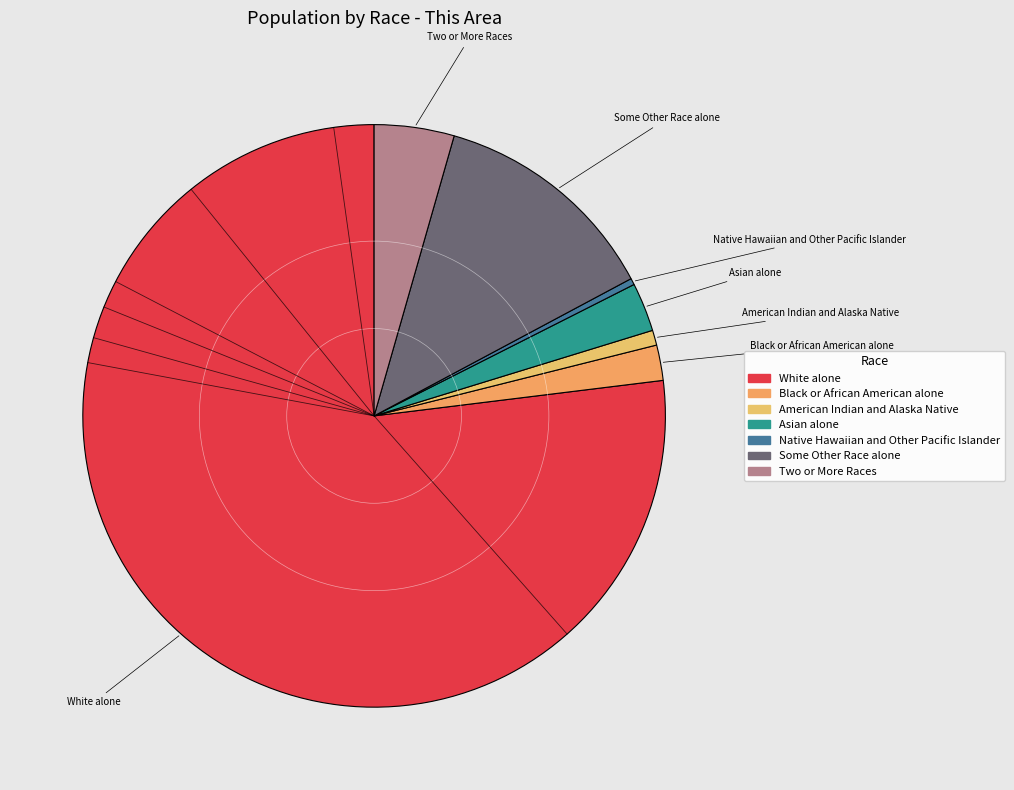

The Two or More Races slice represents 18% of the pie. True or false?

False